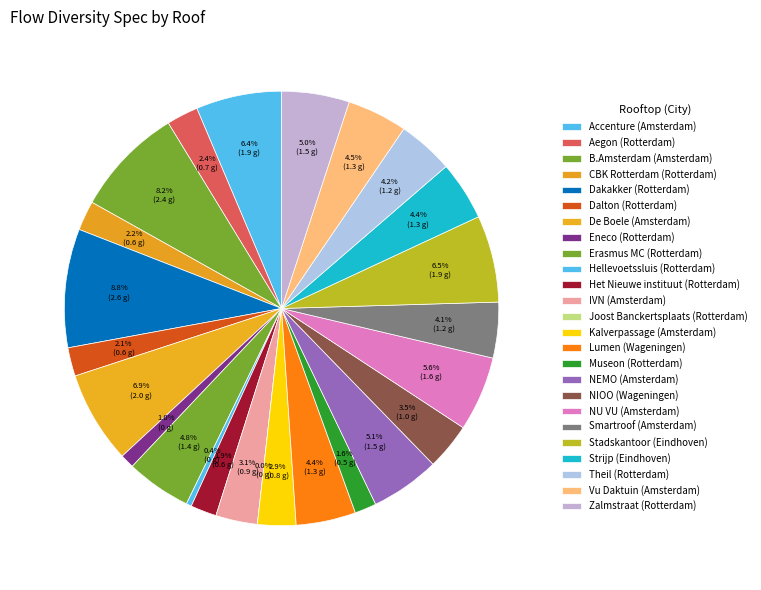

To the nearest percent, what portion does Museon represent?

2%